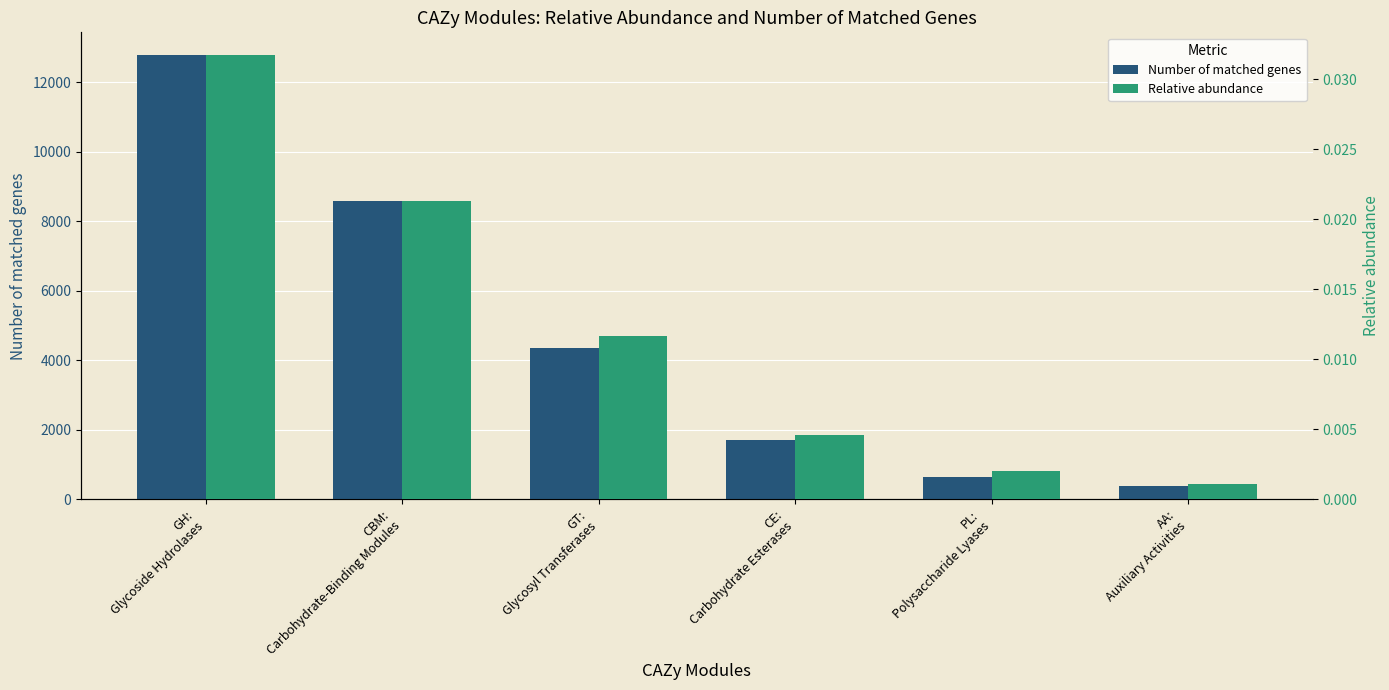

What is the total value across all series at PL:
Polysaccharide Lyases?

651.0